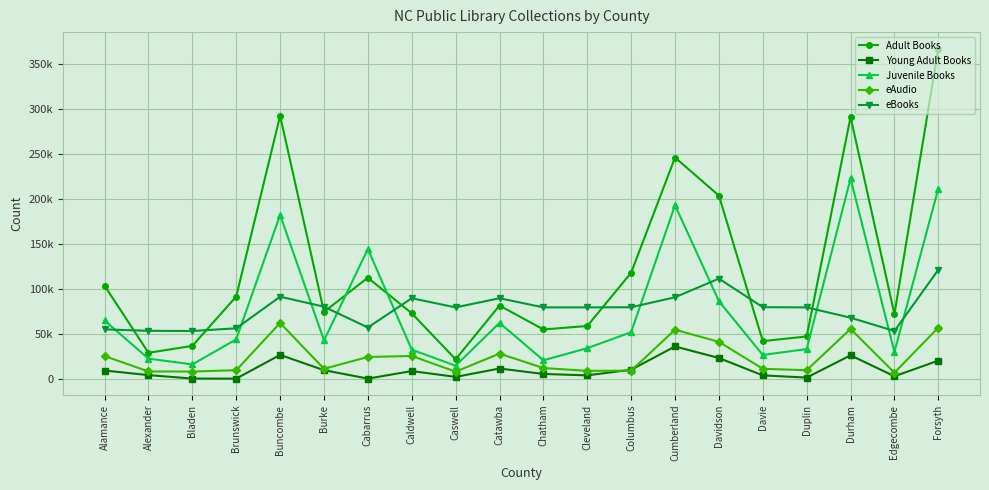

Which category has the lowest value in the Juvenile Books series?

Caswell